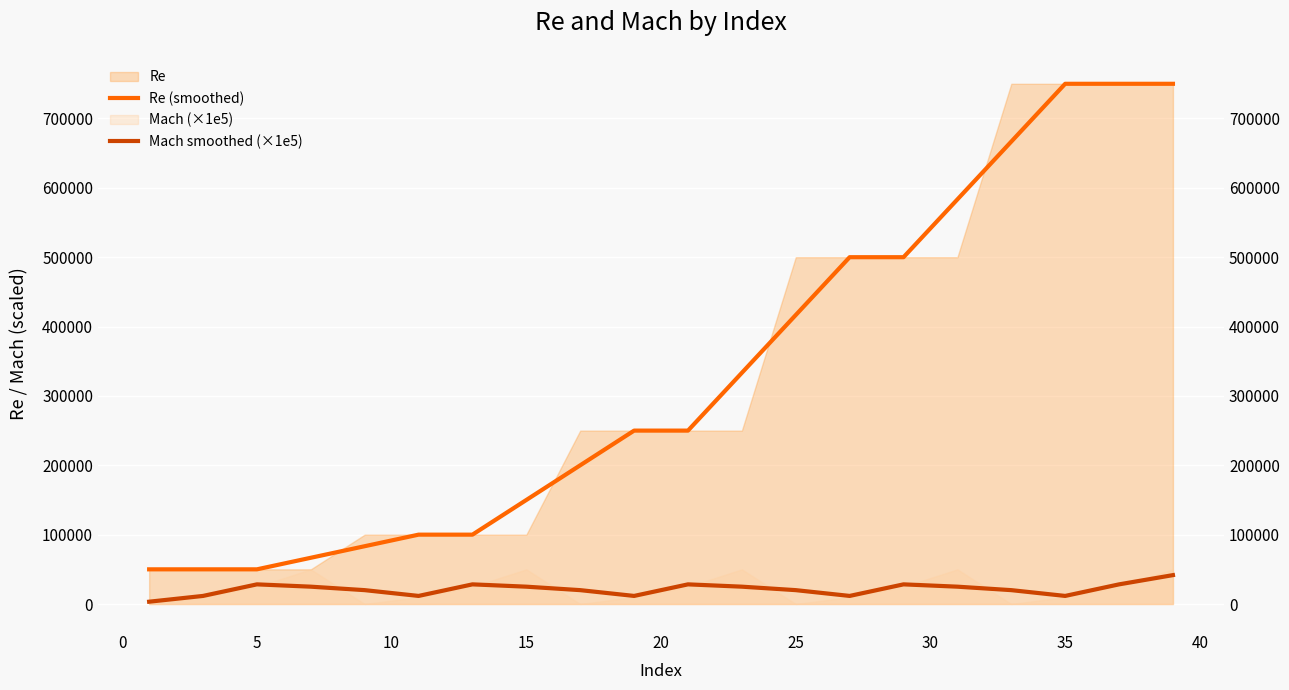

What is the sum of all Re (smoothed) values?

6600000.0